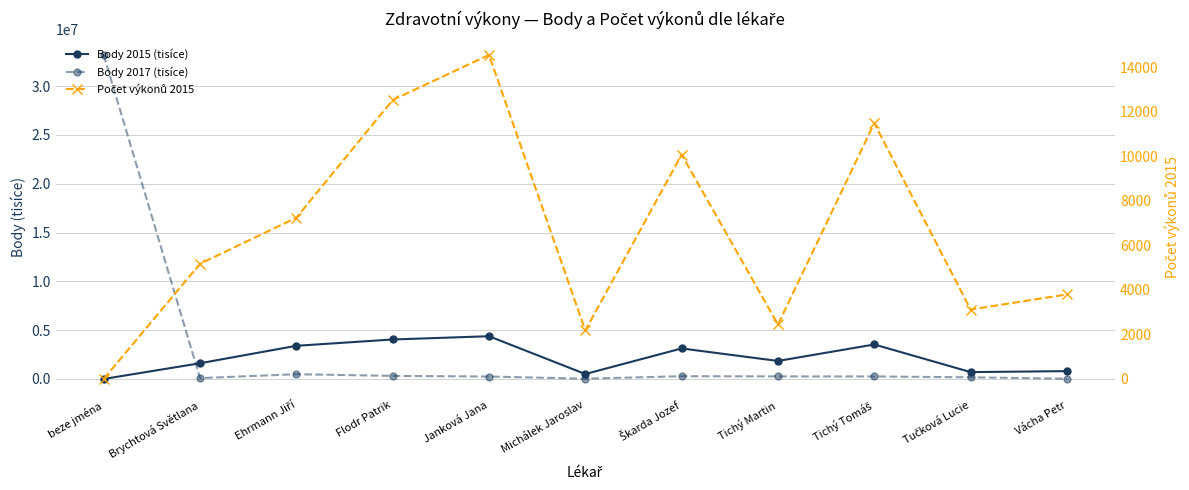

What is the total value across all series at Tichý Martin?

2112159